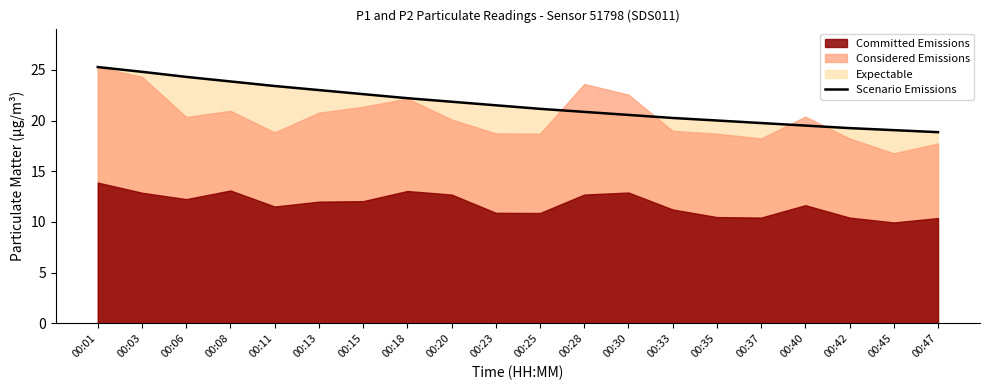

The value at 00:08 is 23.9. True or false?

True